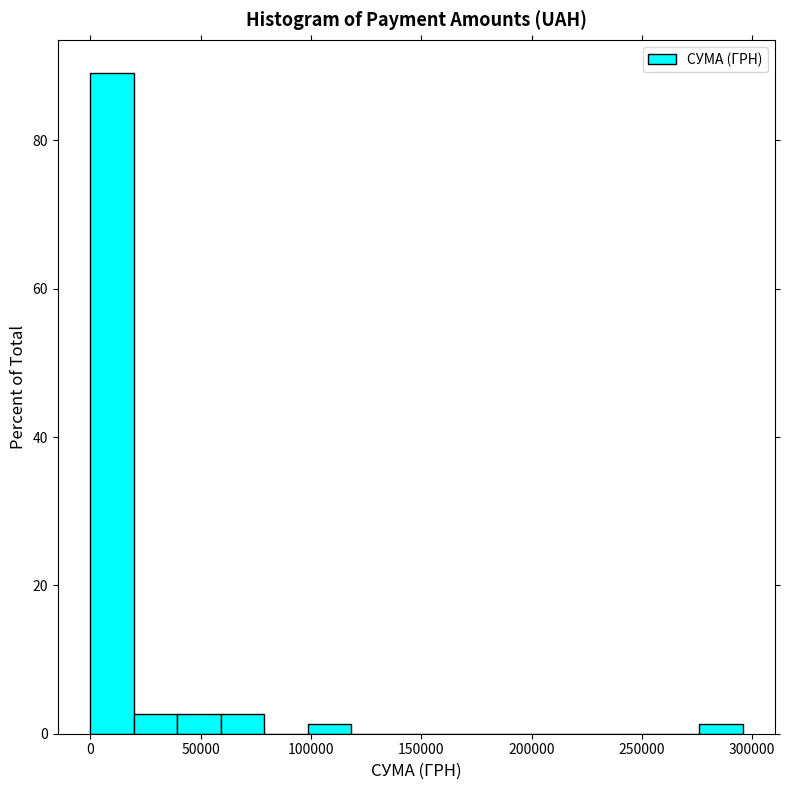

Read against the x-axis, roughly where is the centre of the tallest bar?

10000